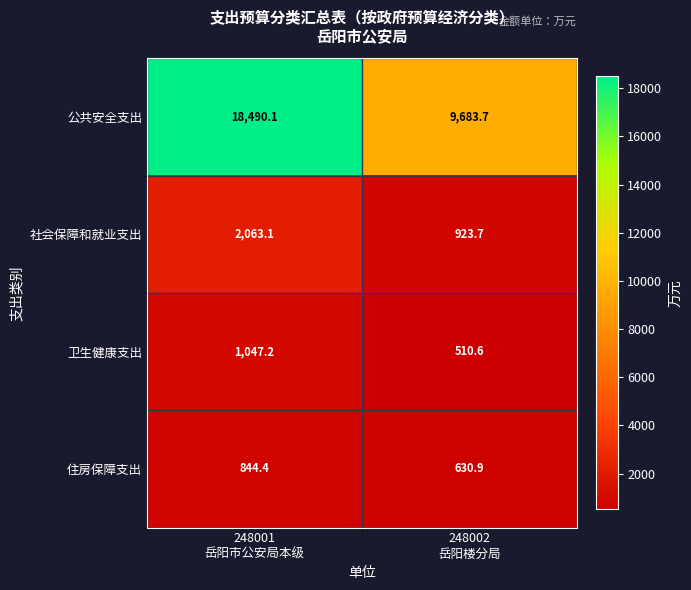

Reading right to left, transcribe all the data shown in this chart.

公共安全支出: 9683.7	18490.1
社会保障和就业支出: 923.7	2063.1
卫生健康支出: 510.6	1047.2
住房保障支出: 630.9	844.4